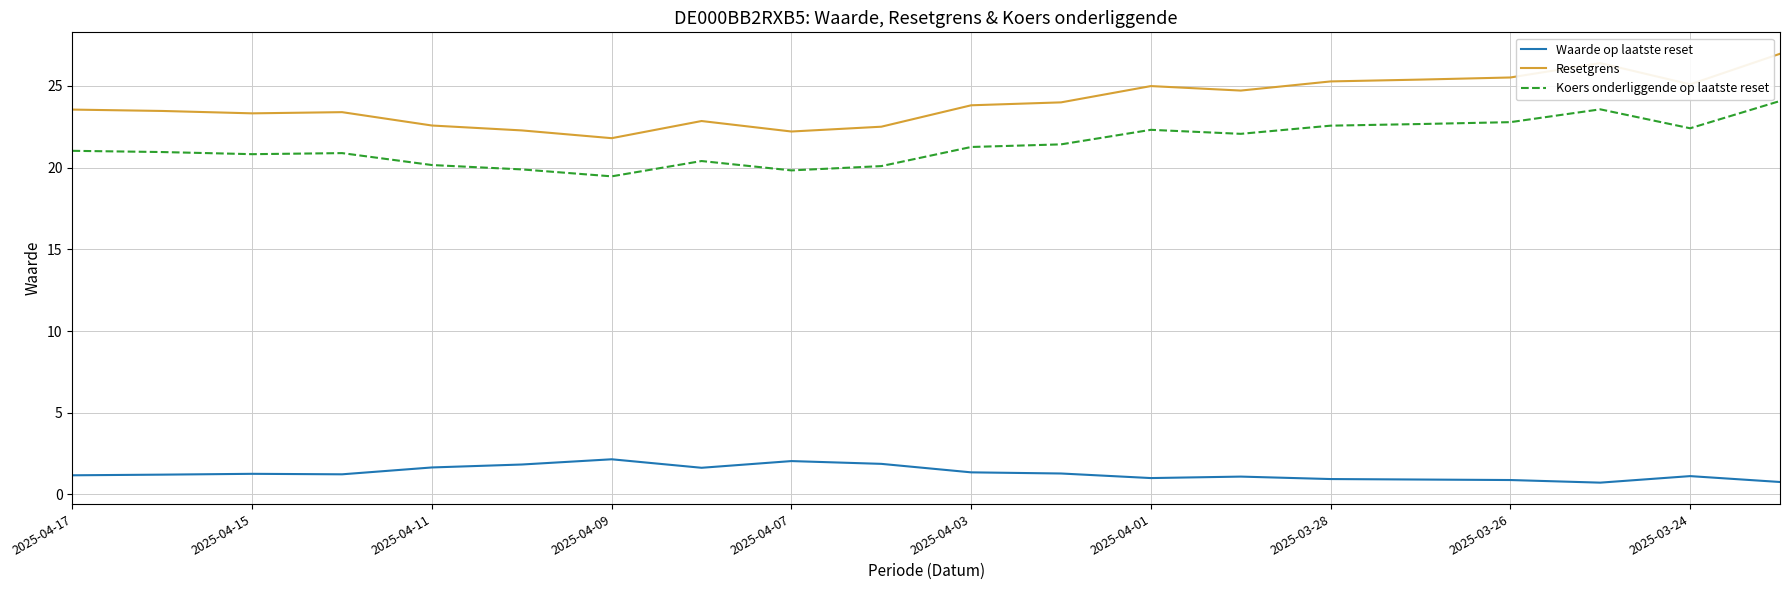

List the series in order of their peak value, highest first.

Resetgrens, Koers onderliggende op laatste reset, Waarde op laatste reset